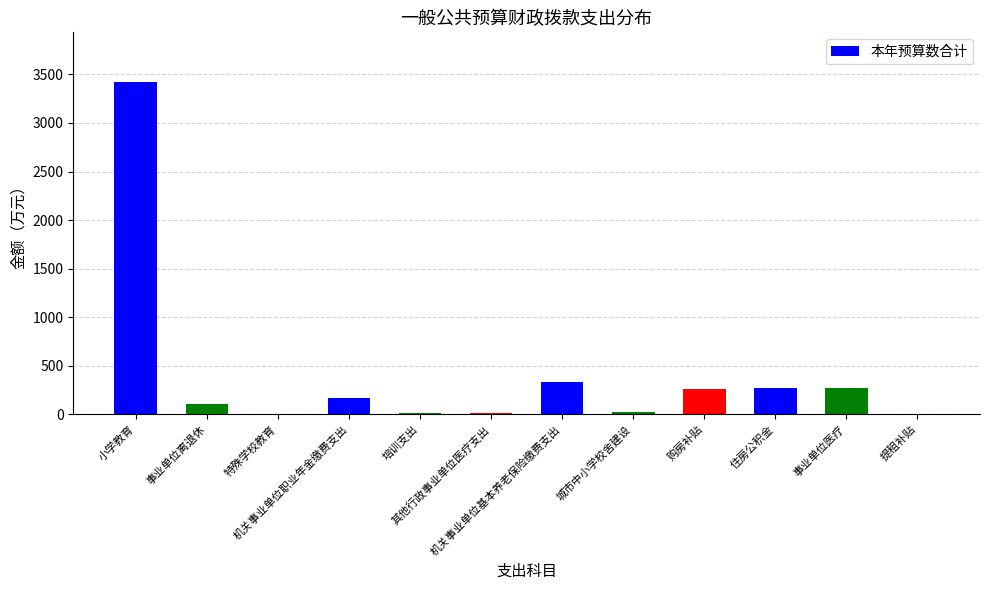

What is the difference between the values at 其他行政事业单位医疗支出 and 购房补贴?

246.9